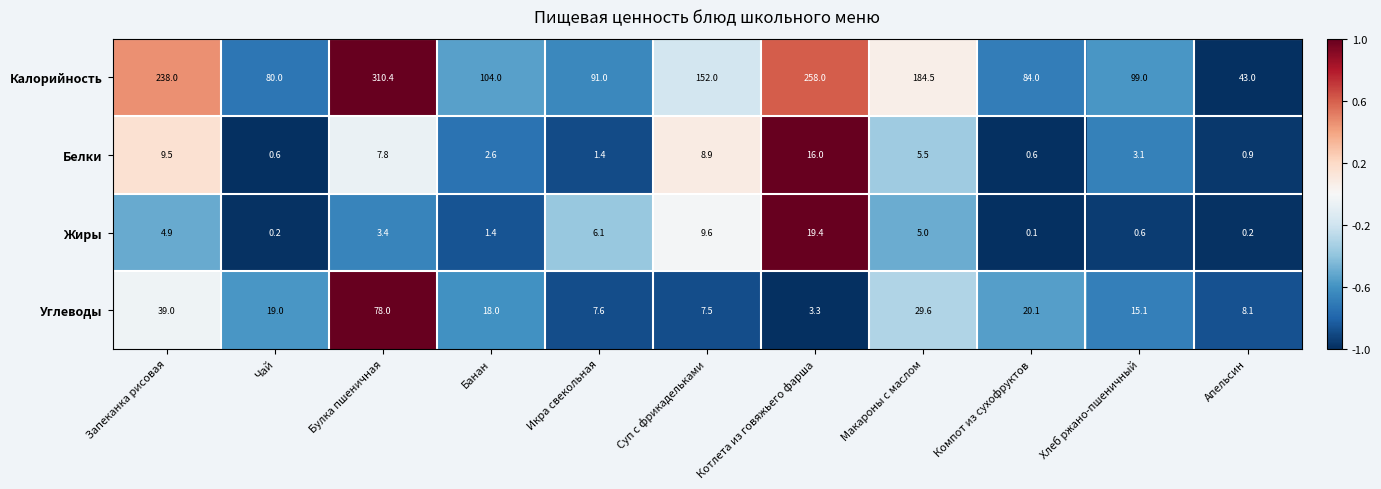

What is the average value of the Белки series?

5.2